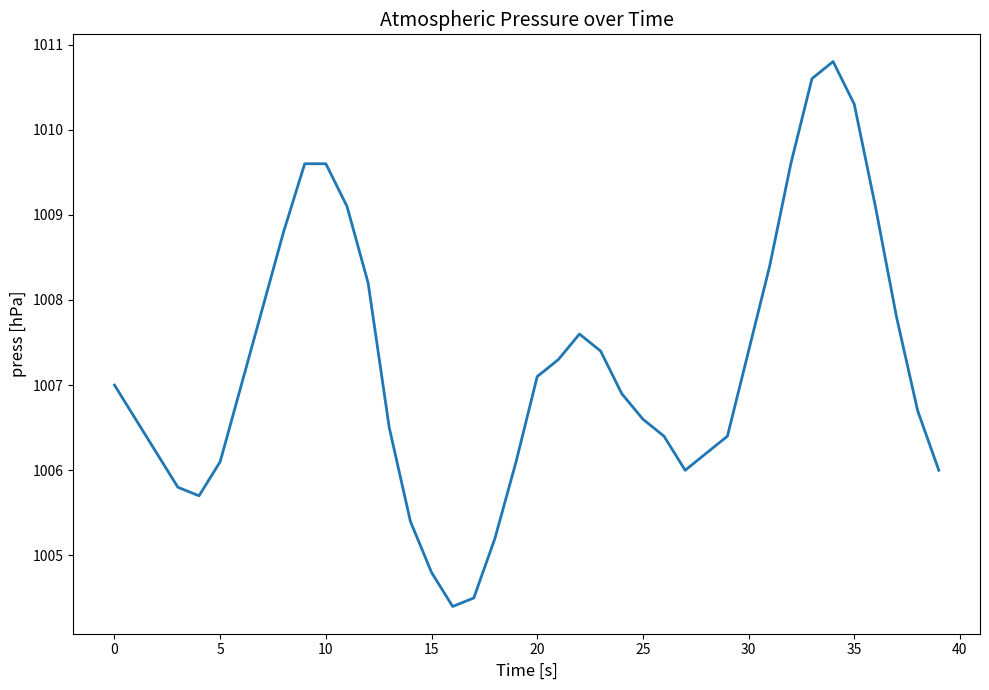

What is the maximum value shown in the chart?

1010.8